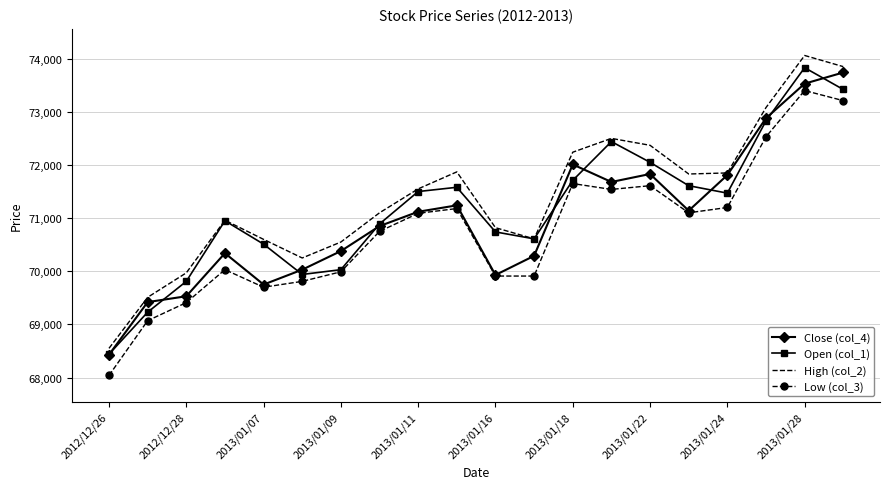

Rank the series by their average value, from lowest to highest.

Low (col_3), Close (col_4), Open (col_1), High (col_2)